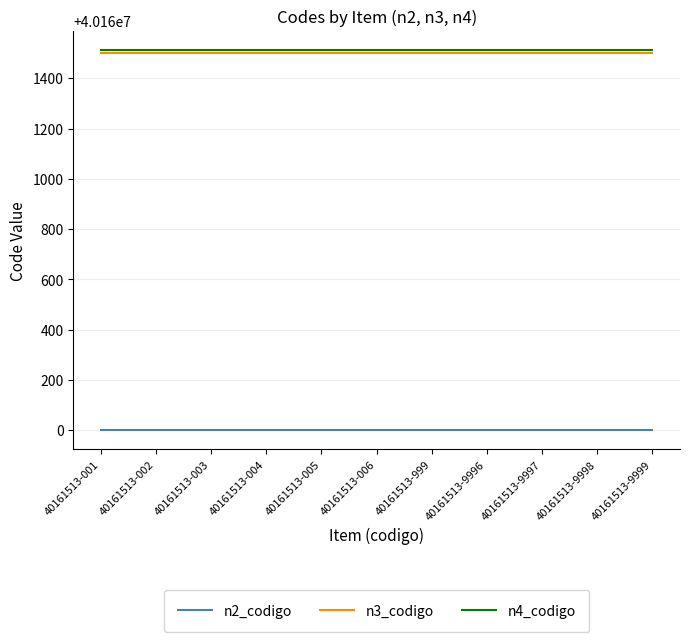

What is the highest value of the n2_codigo series?

40160000